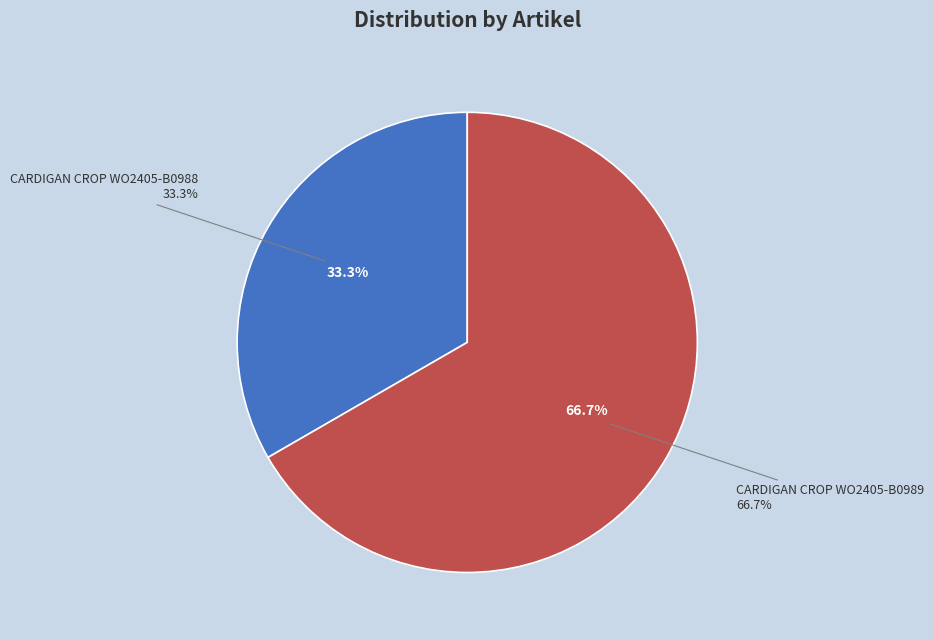

Combined, do CARDIGAN CROP WO2405-B0988 and CARDIGAN CROP WO2405-B0989 account for over 50%?

Yes